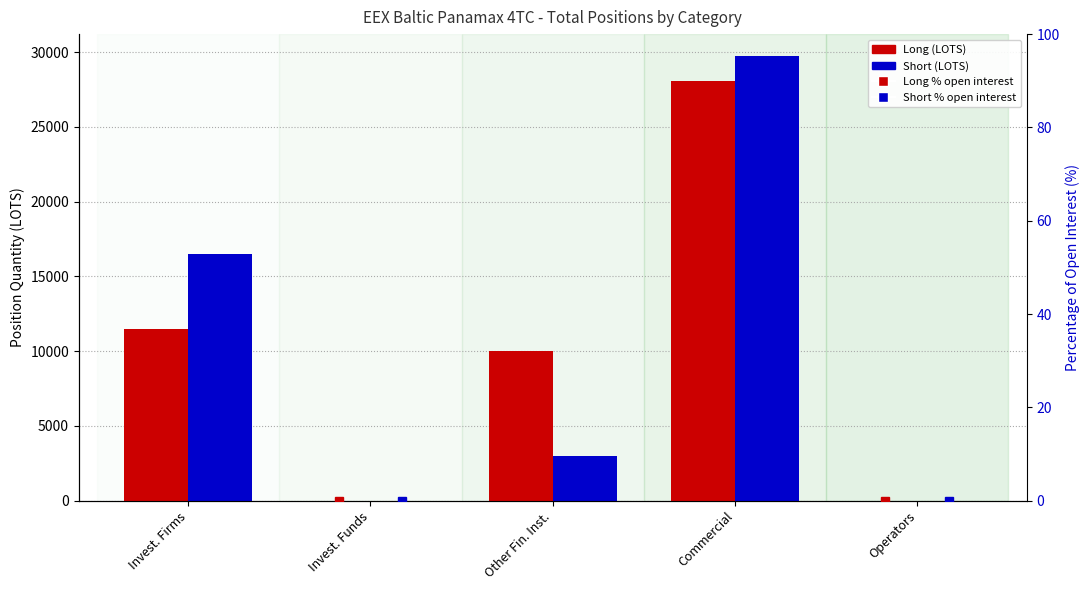

What position from the right is Commercial?

2